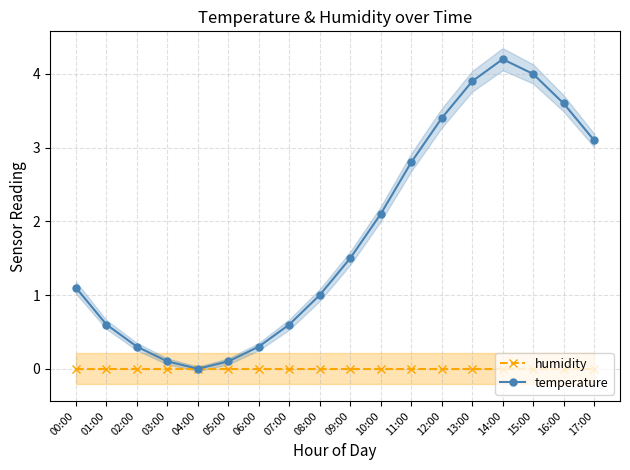

What is the sum of all temperature values?

32.7